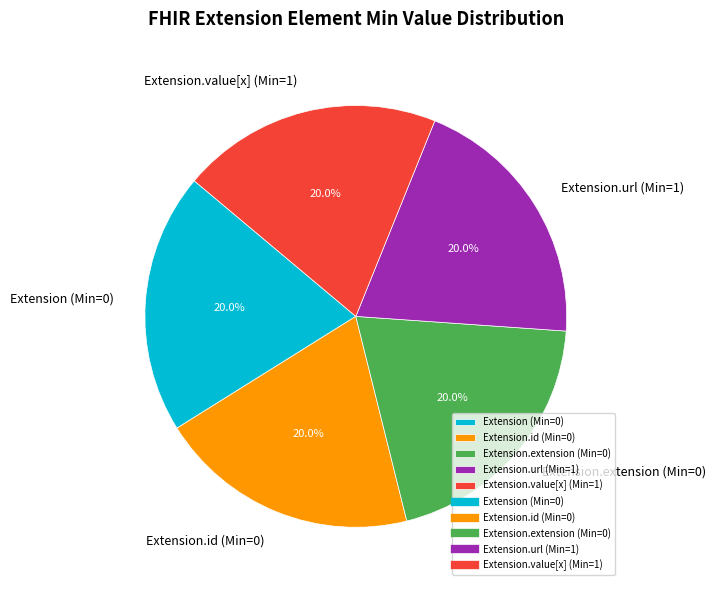

Combined, do Extension (Min=0) and Extension.url (Min=1) account for over 50%?

No